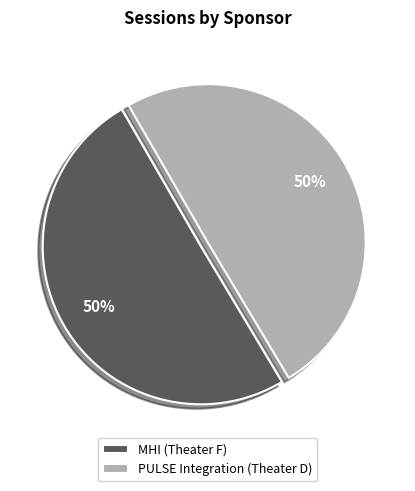

How many segments does this pie chart have?

2